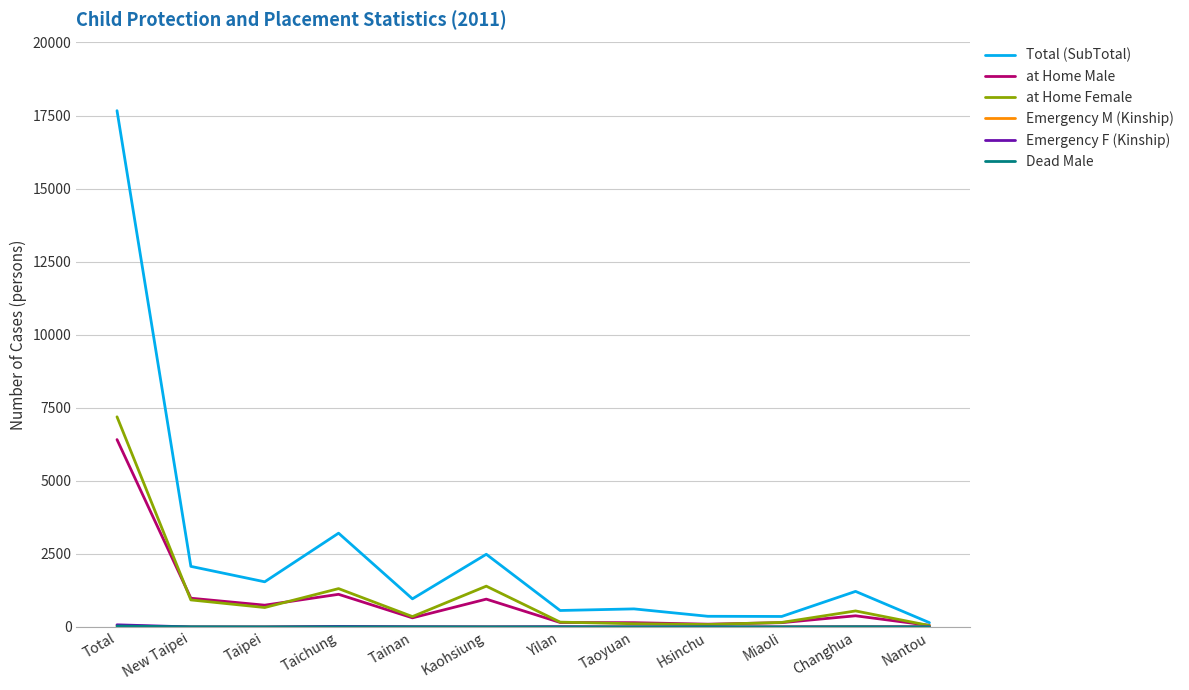

Which series changed the most between Total and Changhua?

Total (SubTotal)